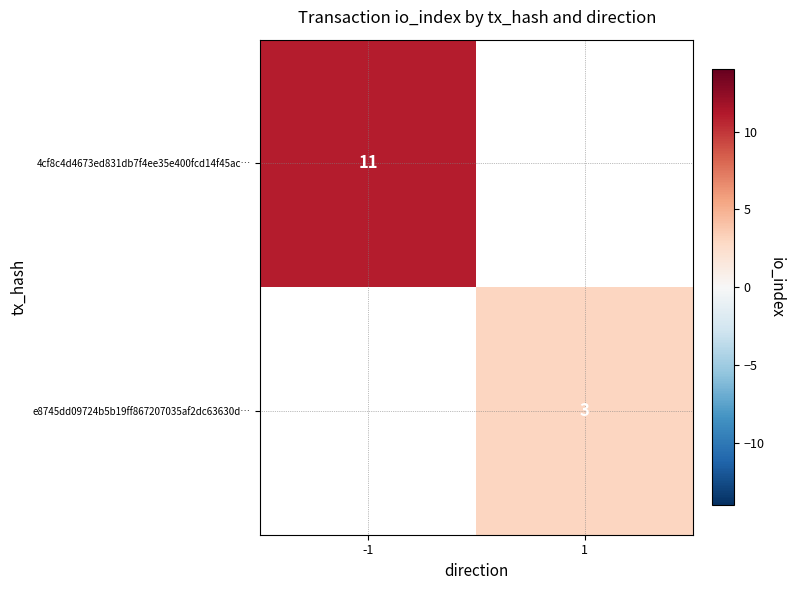

The value of e8745dd09724b5b19ff867207035af2dc63630d… at 1 is 5. True or false?

False